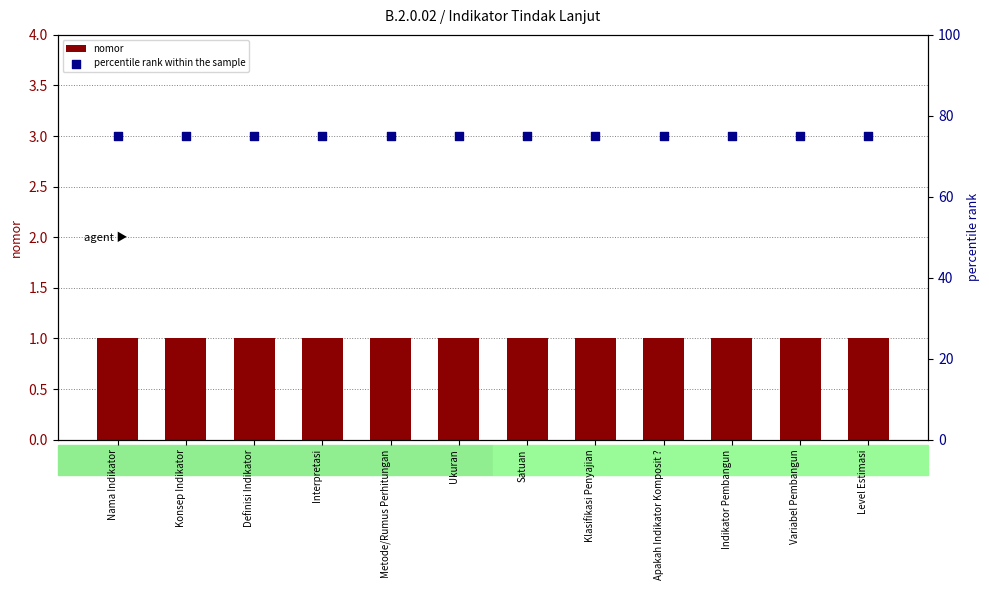

Which series contains the lowest Y value?

nomor